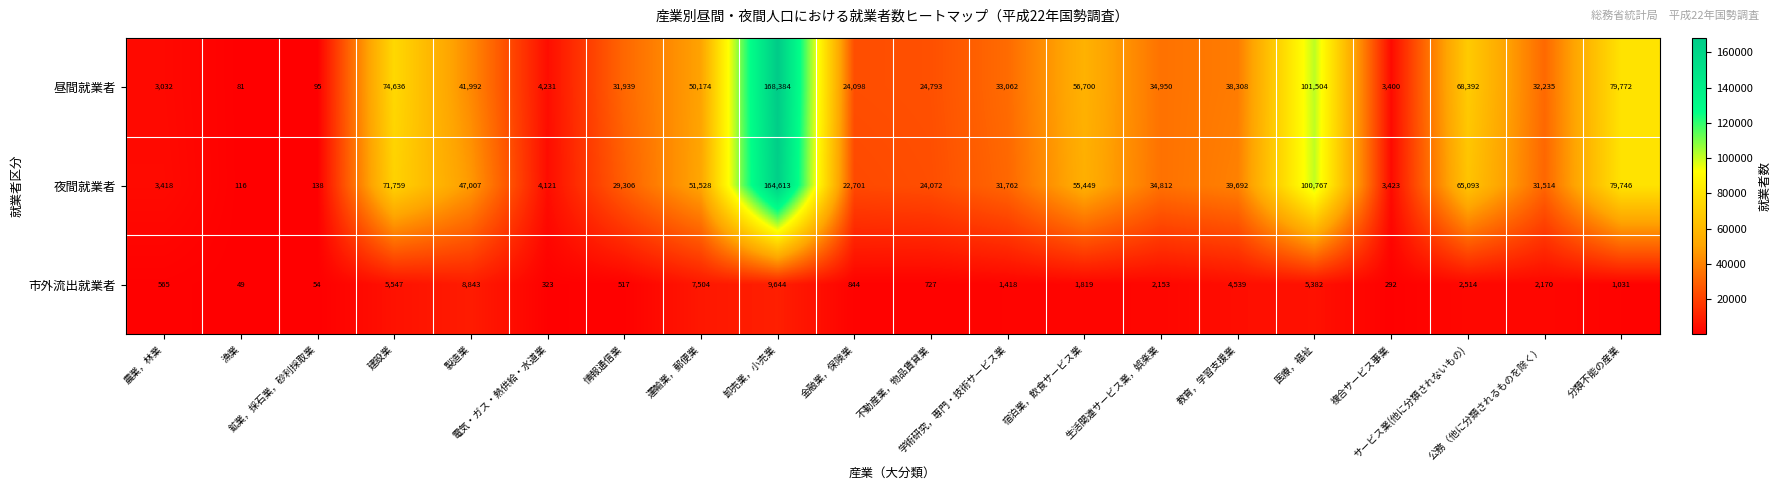

List the series in order of their peak value, lowest first.

市外流出就業者, 夜間就業者, 昼間就業者